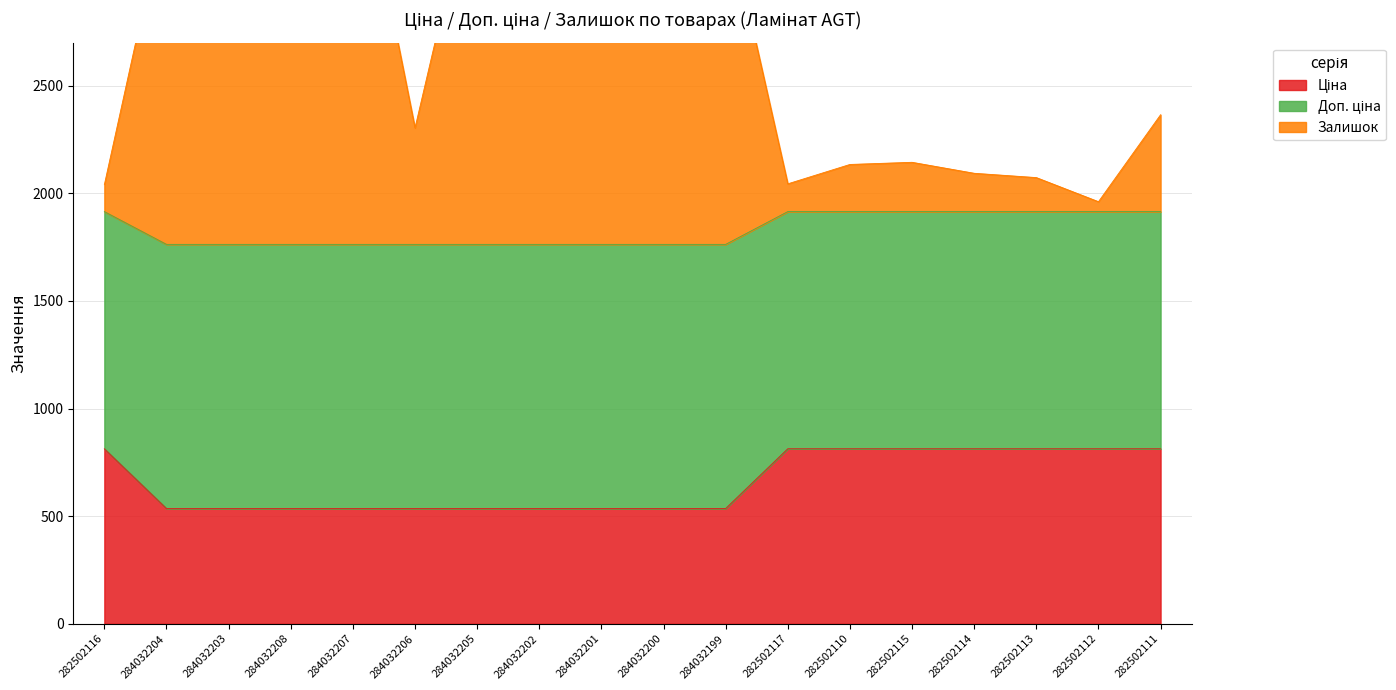

What is the difference between the maximum and second lowest values in the Ціна series?

277.6